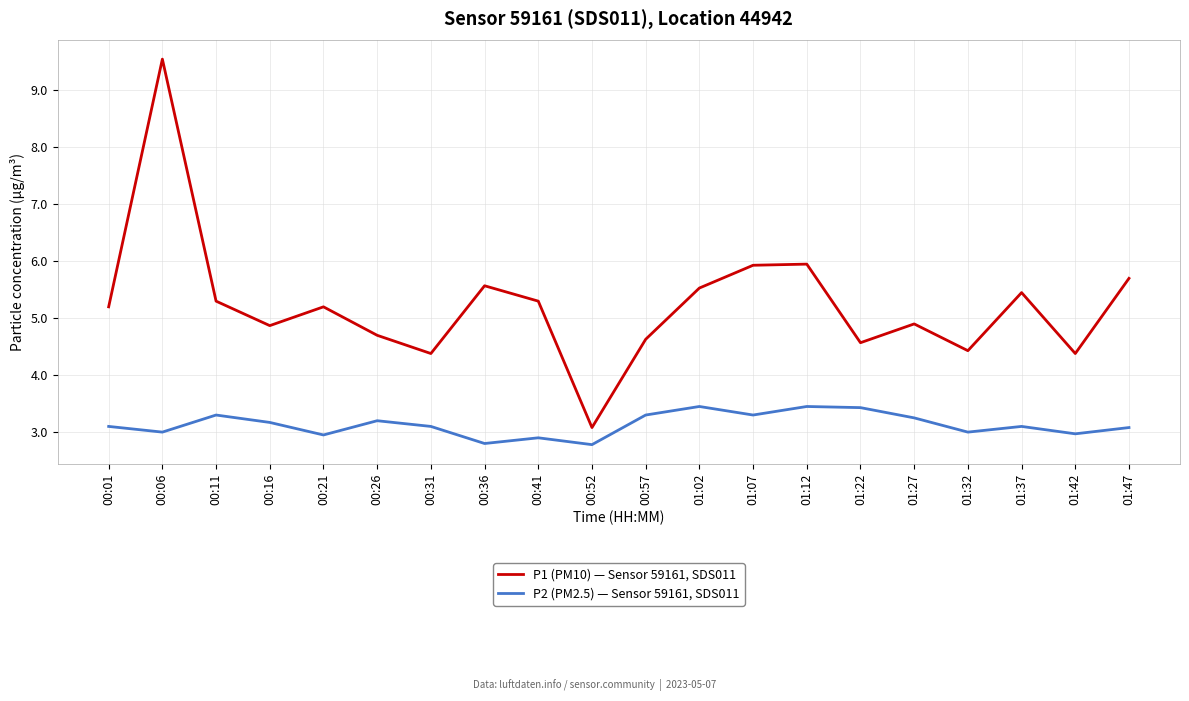

Rank the series by their maximum value, from lowest to highest.

P2 (PM2.5) — Sensor 59161, SDS011, P1 (PM10) — Sensor 59161, SDS011